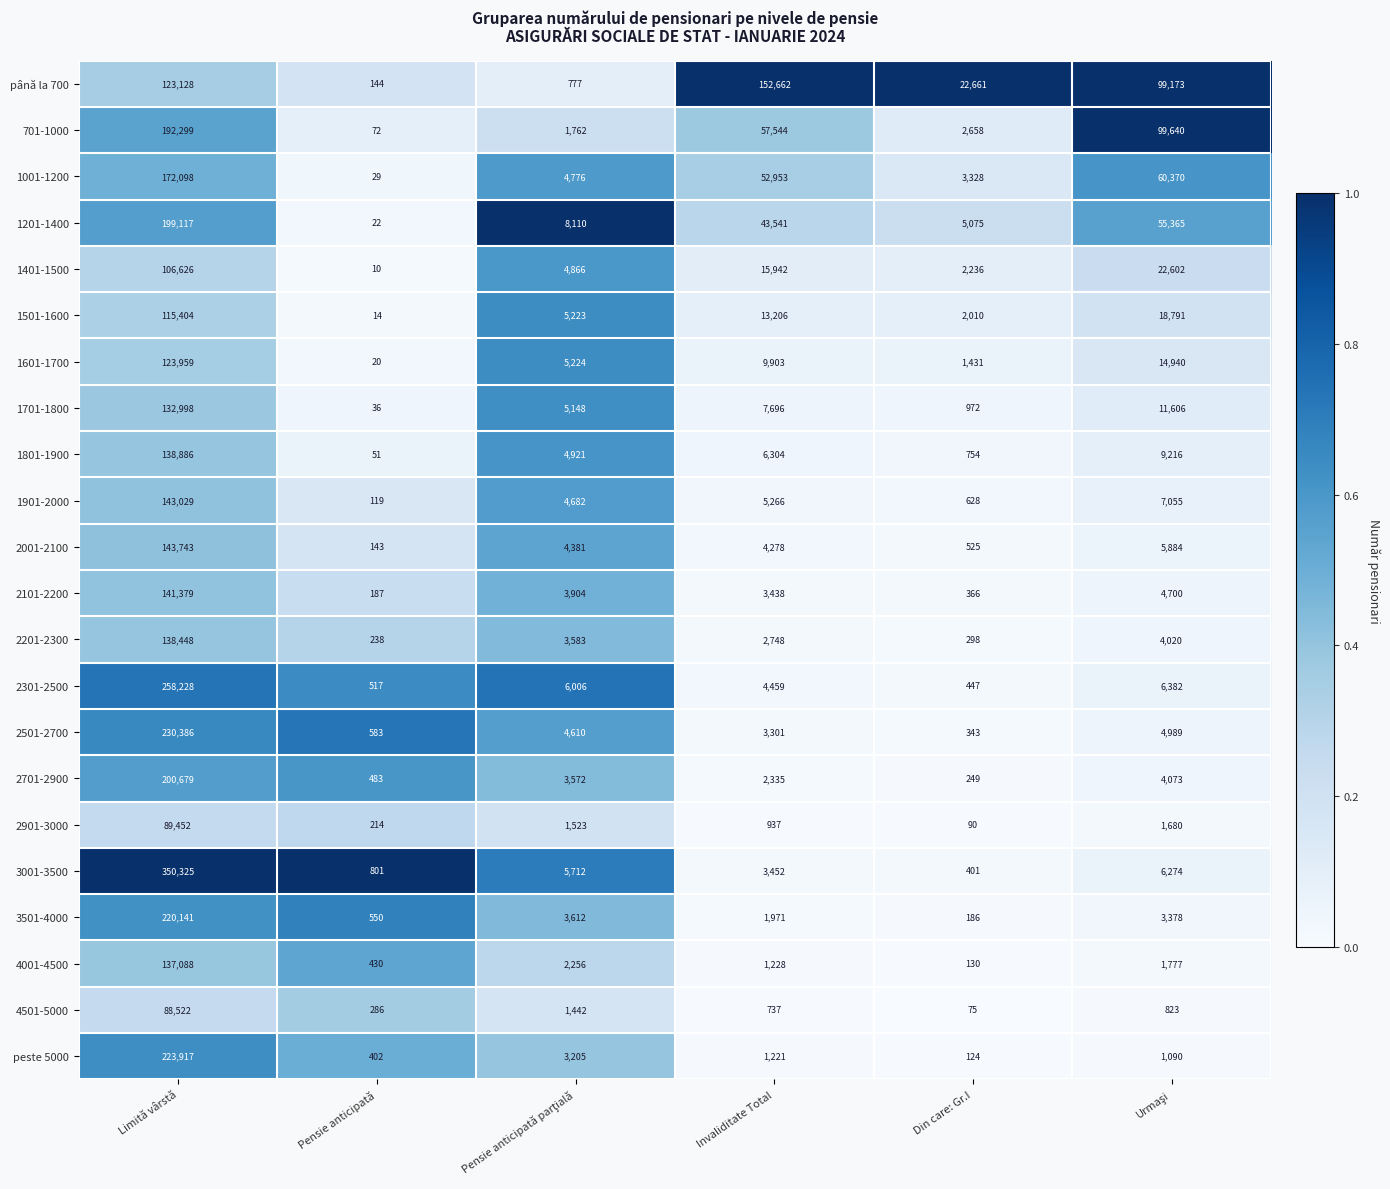

What is the highest value of the 1901-2000 series?

143029